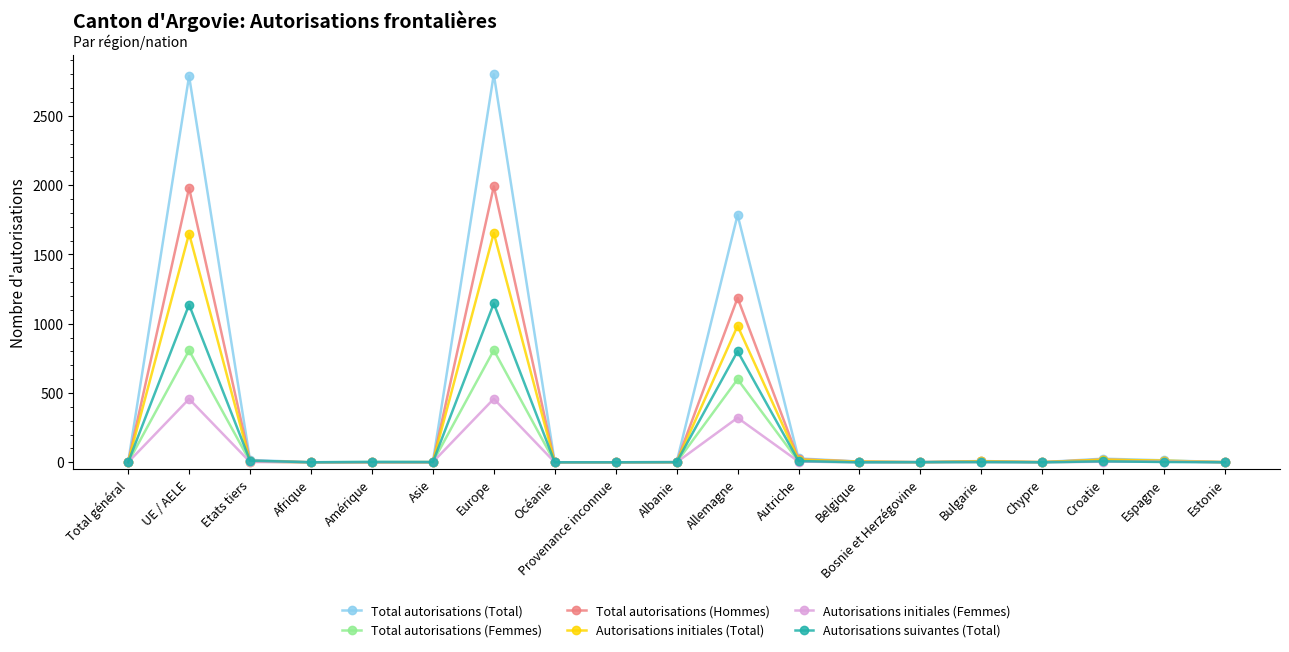

What is the label of the 15th point from the left?

Bulgarie